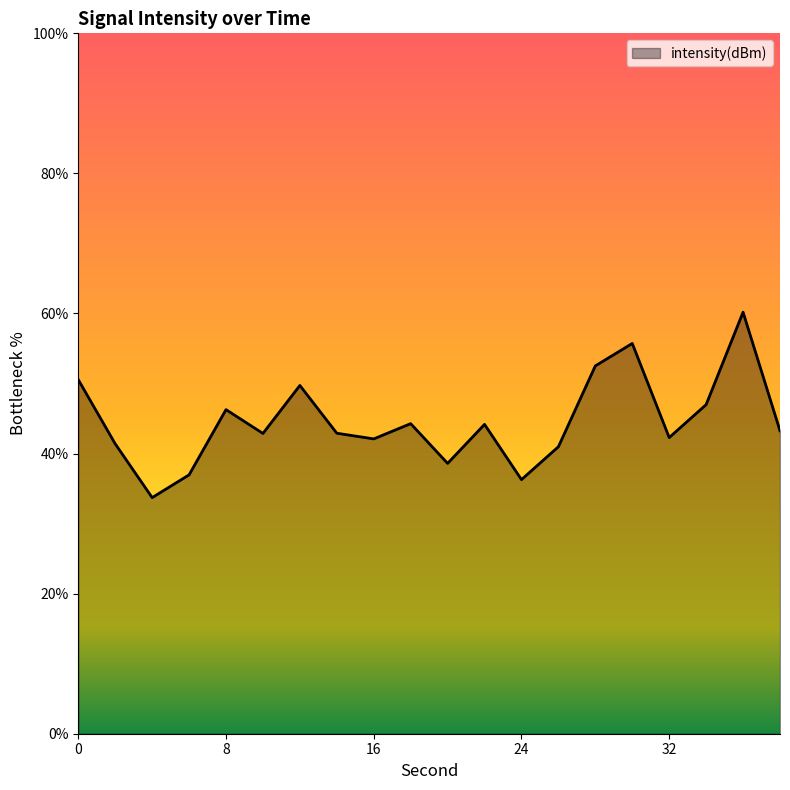

What is the average value?

44.6